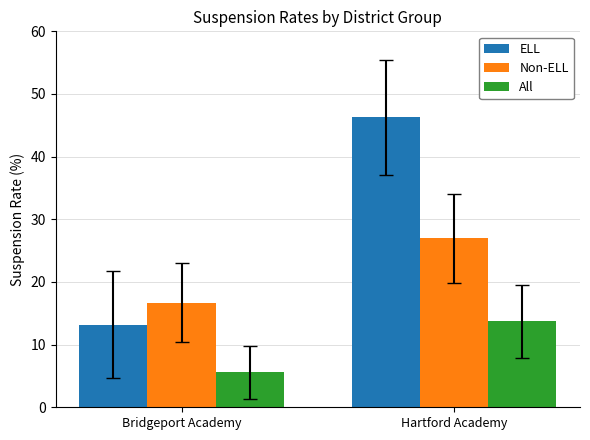

How many data points in ELL are less than 46?

1